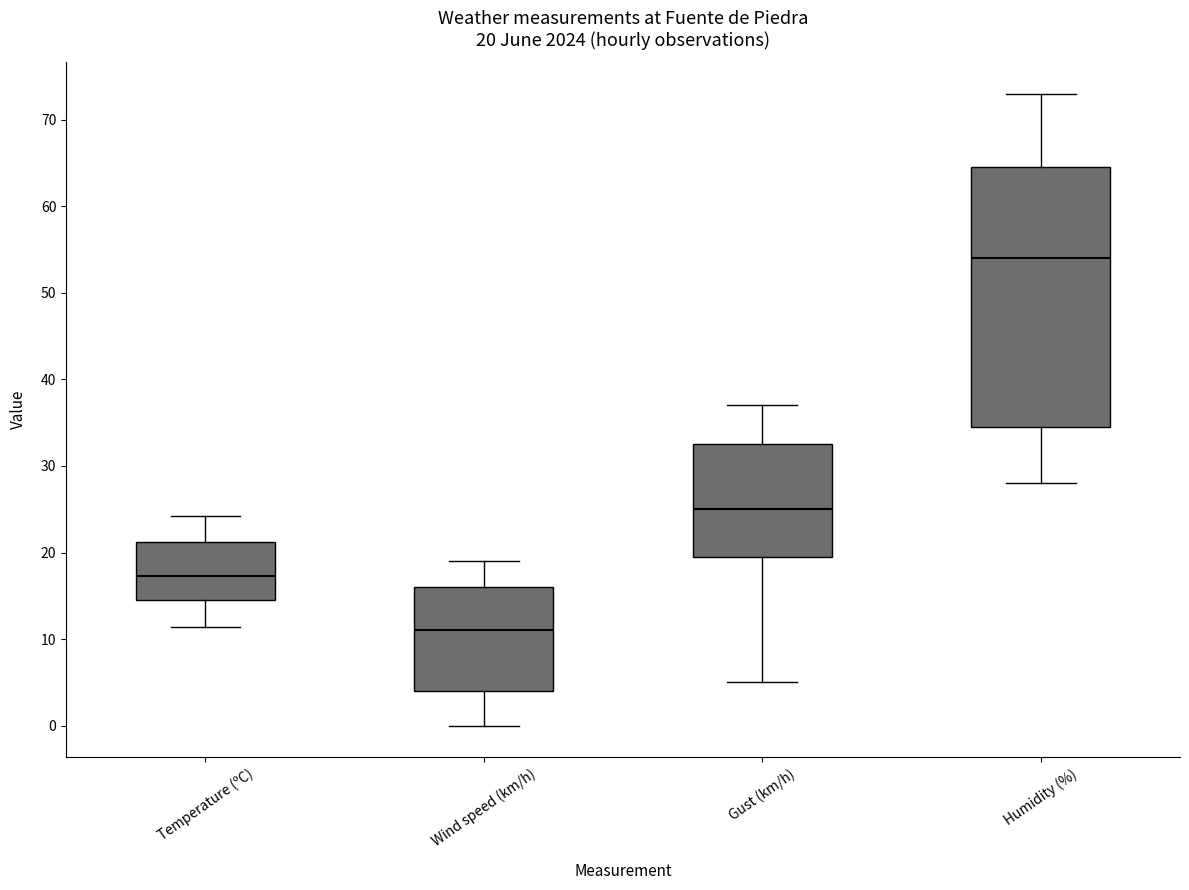

Which box is the tallest, from its lower edge to its upper edge?

Humidity (%)